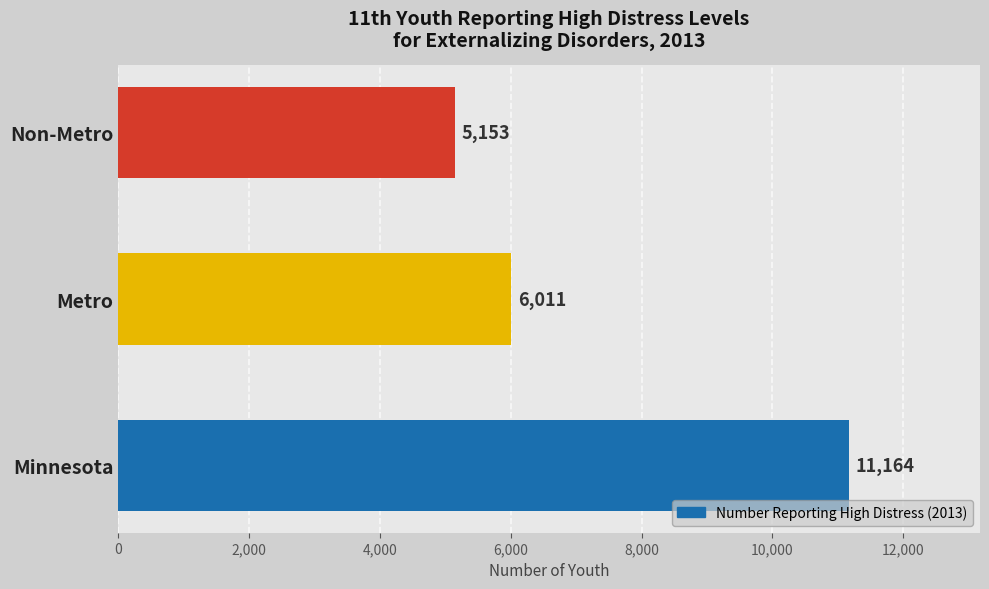

List the labels in order of value, largest first.

Minnesota, Metro, Non-Metro